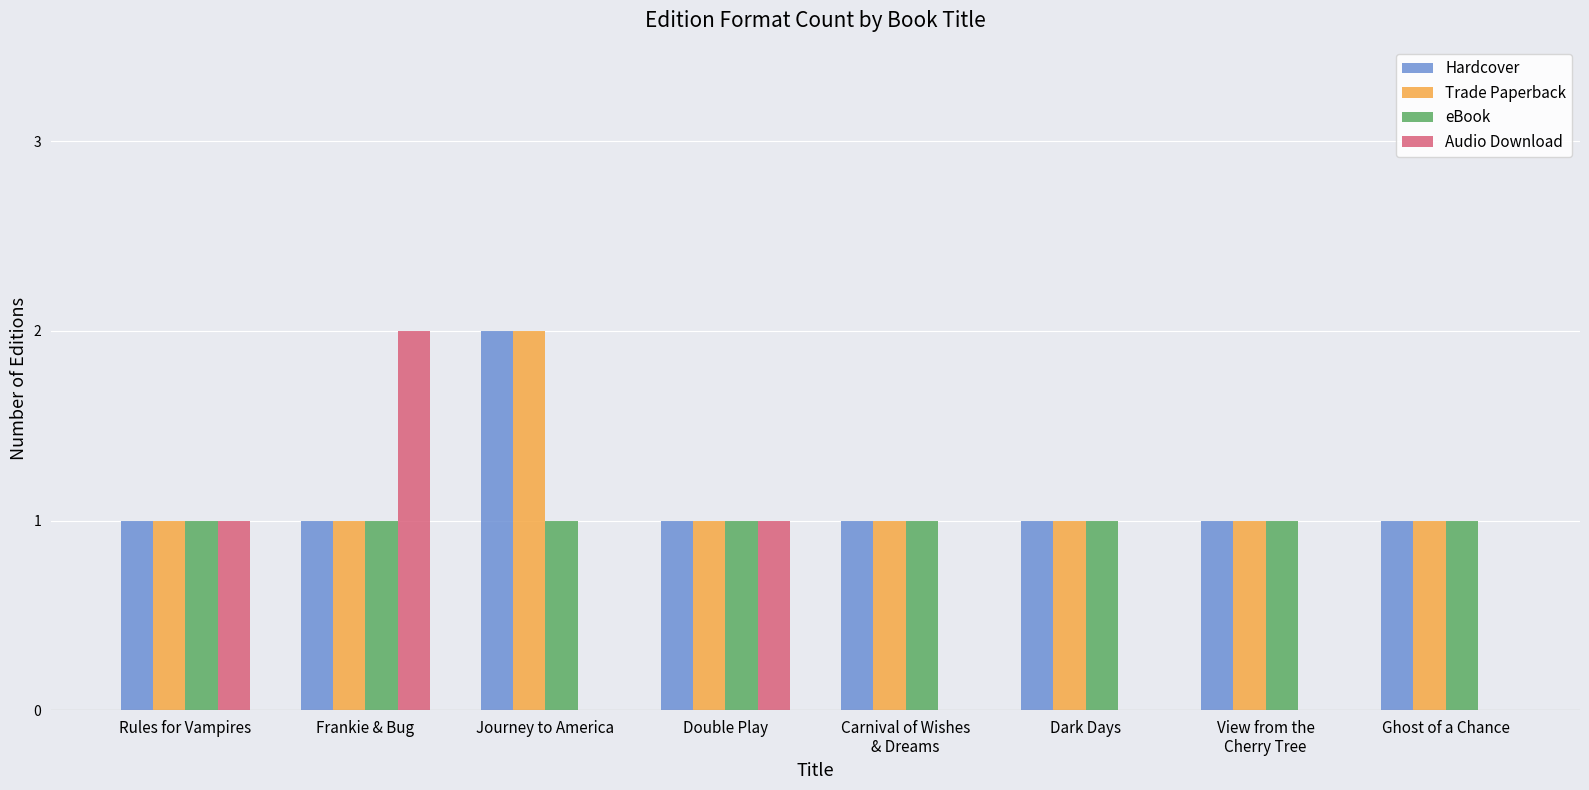

Which category has the highest value in the Audio Download series?

Frankie & Bug